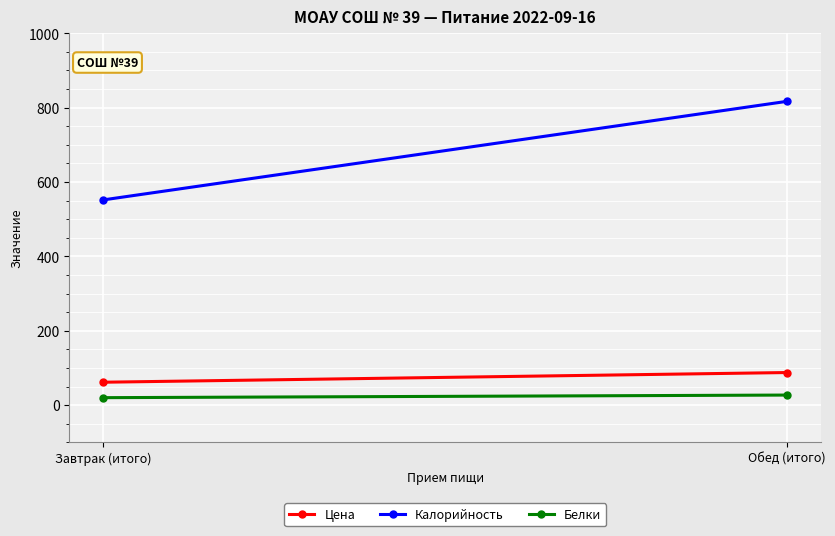

List the labels in order of Цена value, largest first.

Обед (итого), Завтрак (итого)